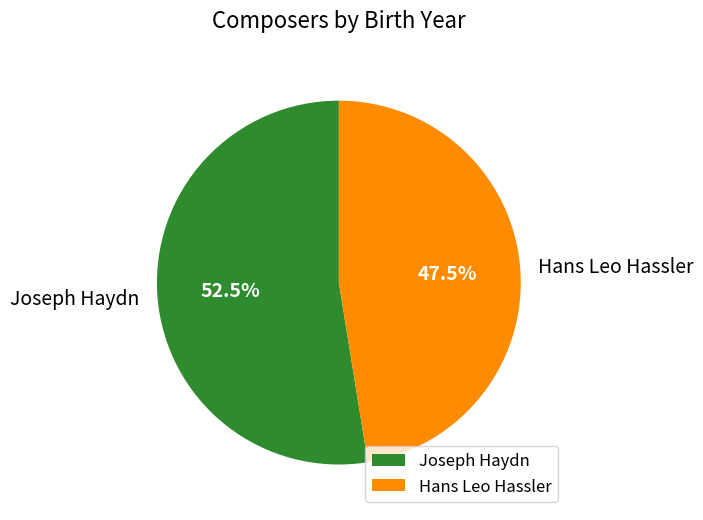

Which category has the smallest portion of the pie?

Hans Leo Hassler